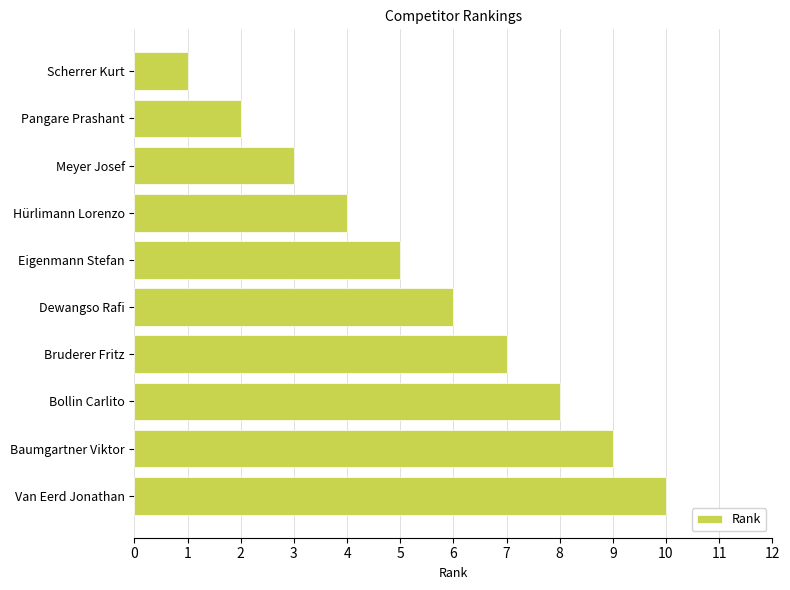

Count the number of categories in the chart.

10